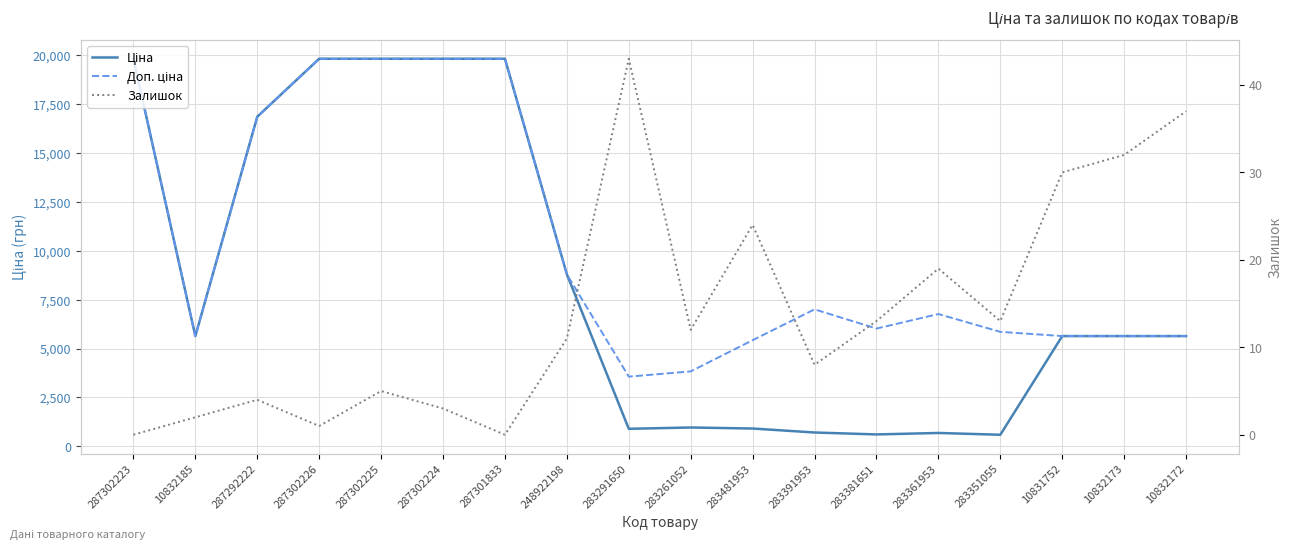

Read the Доп. ціна value at 10832173.

5636.0